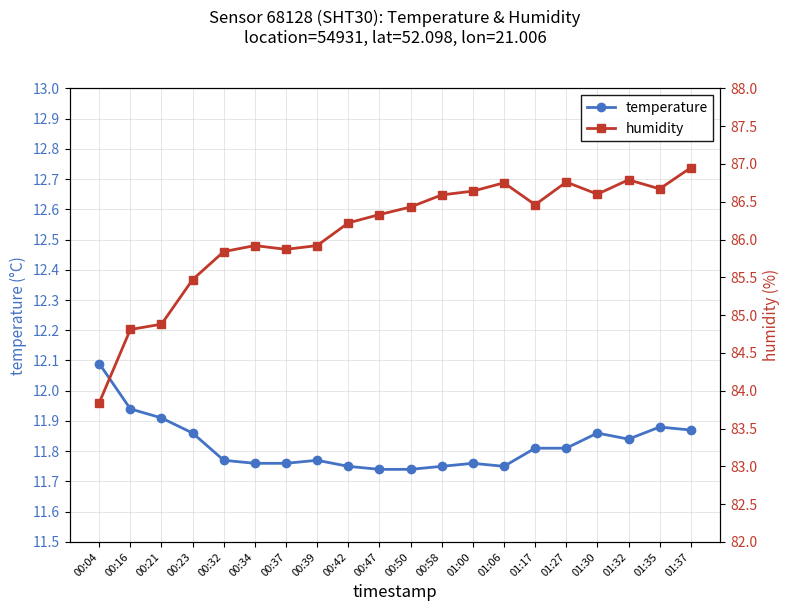

True or false: temperature and humidity intersect in this chart.

False